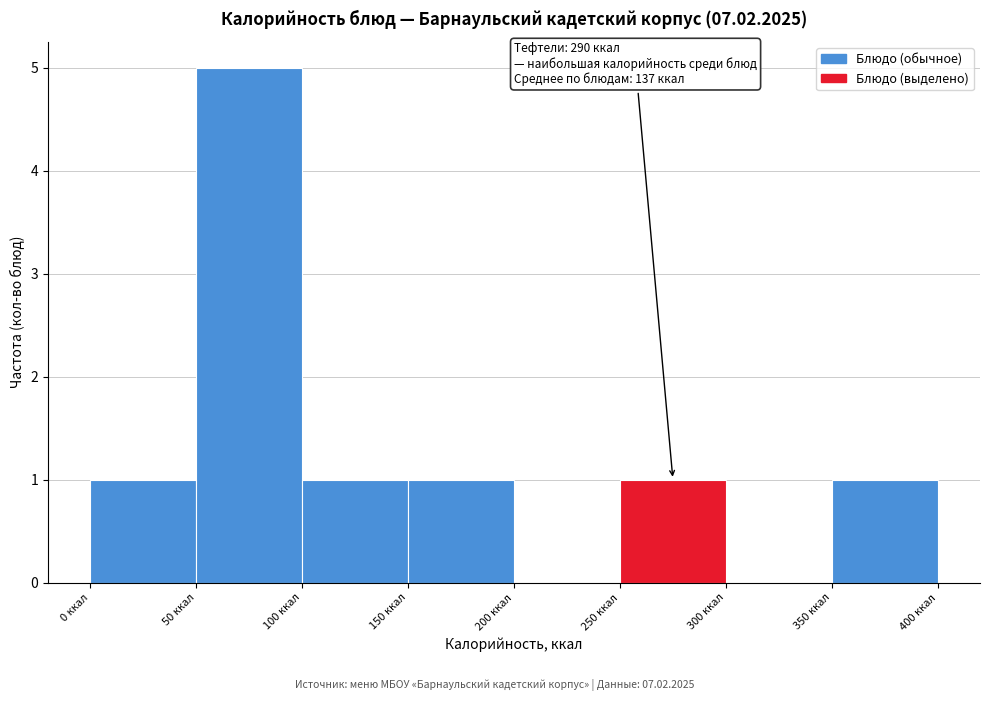

Which range on the x-axis has the tallest bar?

50 to 100